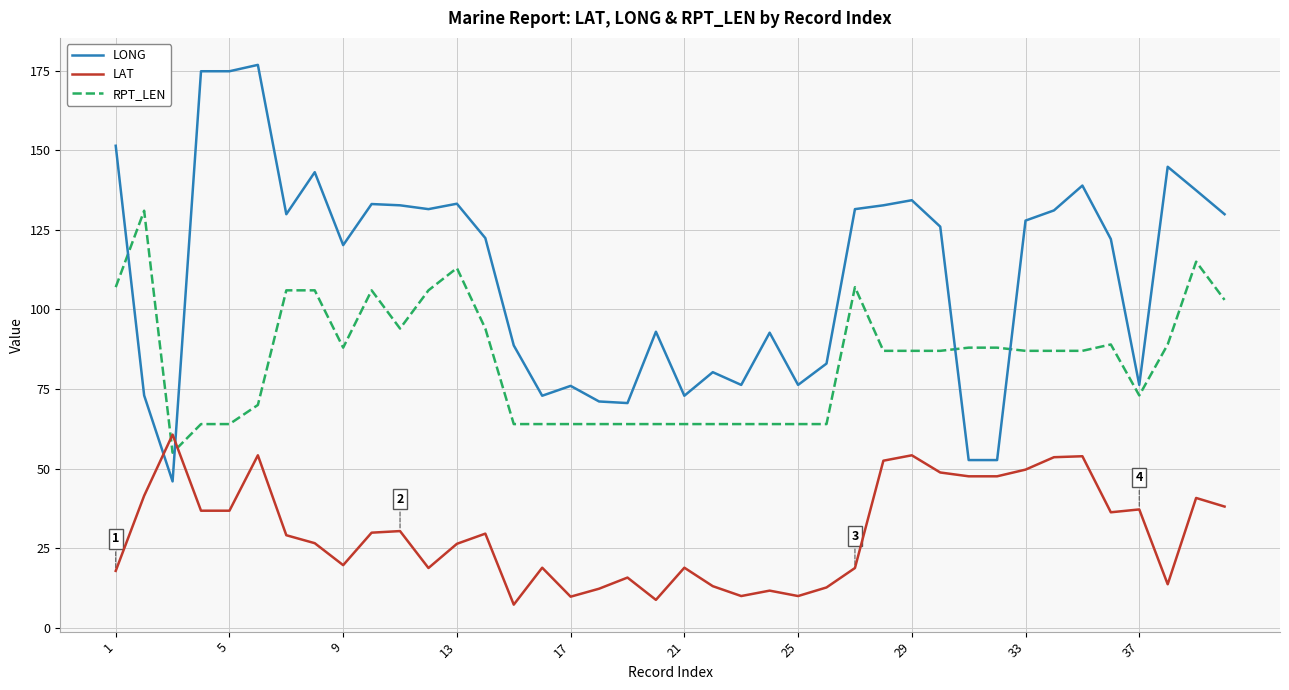

What is the difference between the maximum and minimum values in the RPT_LEN series?

76.0